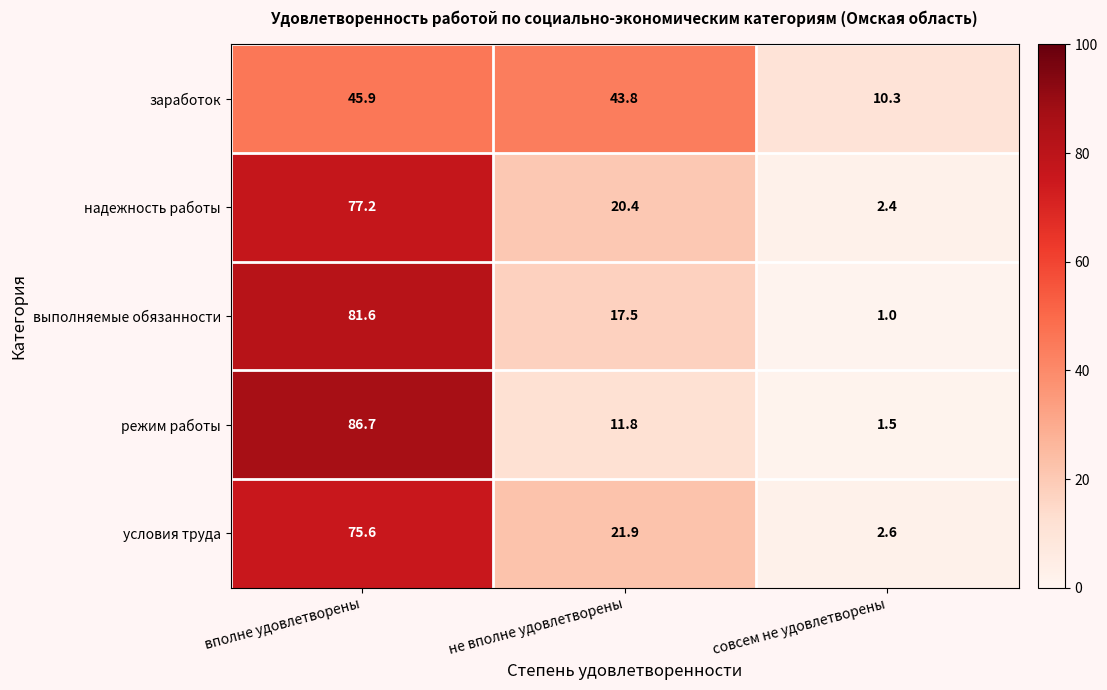

What is the average value of the режим работы series?

33.3